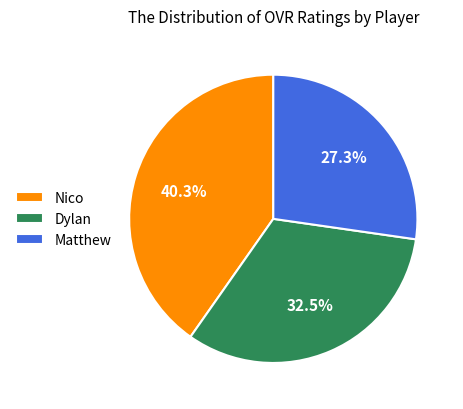

Which slice is the smallest?

Matthew